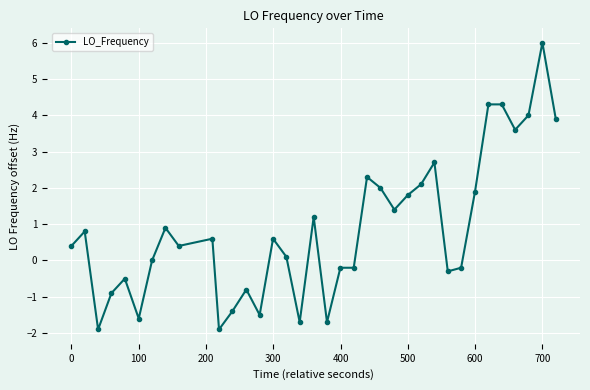

What is the value of the 35th point from the left?

6.0